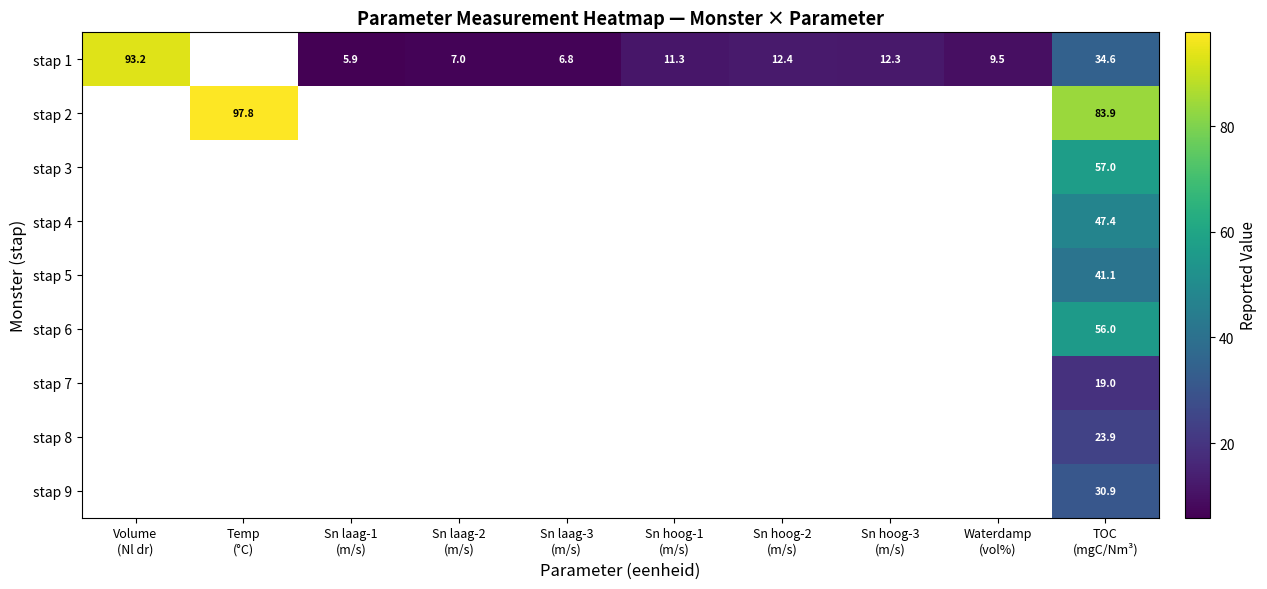

Is the value of stap 7 at Sn hoog-3 (m/s) greater than the value of stap 2 at Sn hoog-1 (m/s)?

No